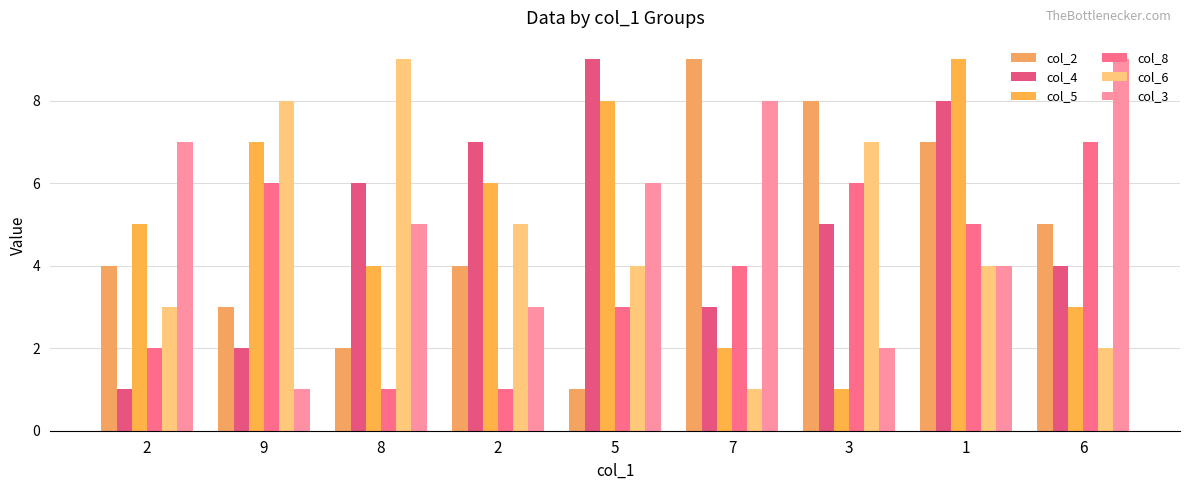

What is the value of the col_2 bar at the 2nd from the left?

3